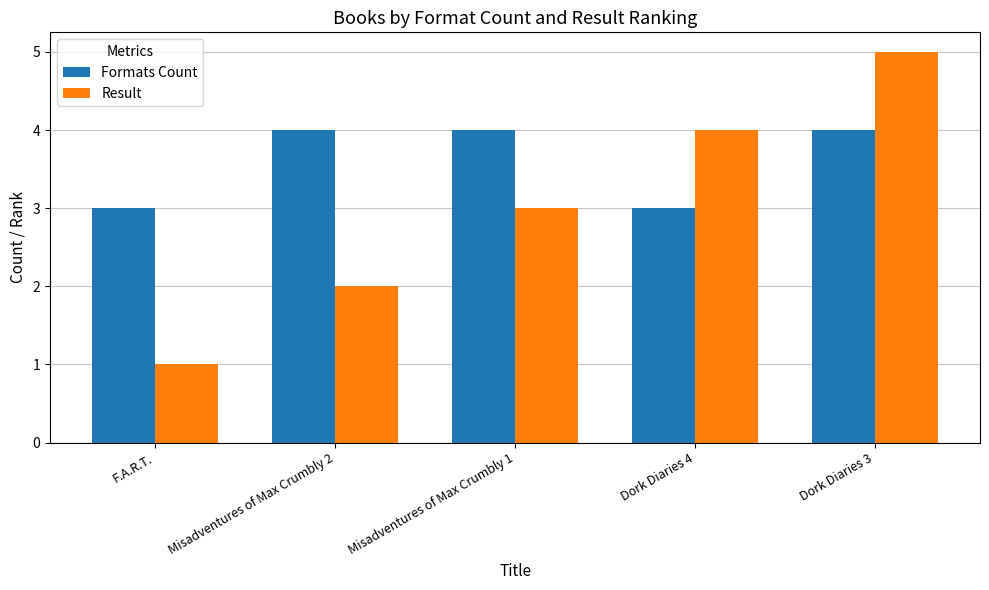

What is the spread (max minus min) of values at Dork Diaries 4?

1